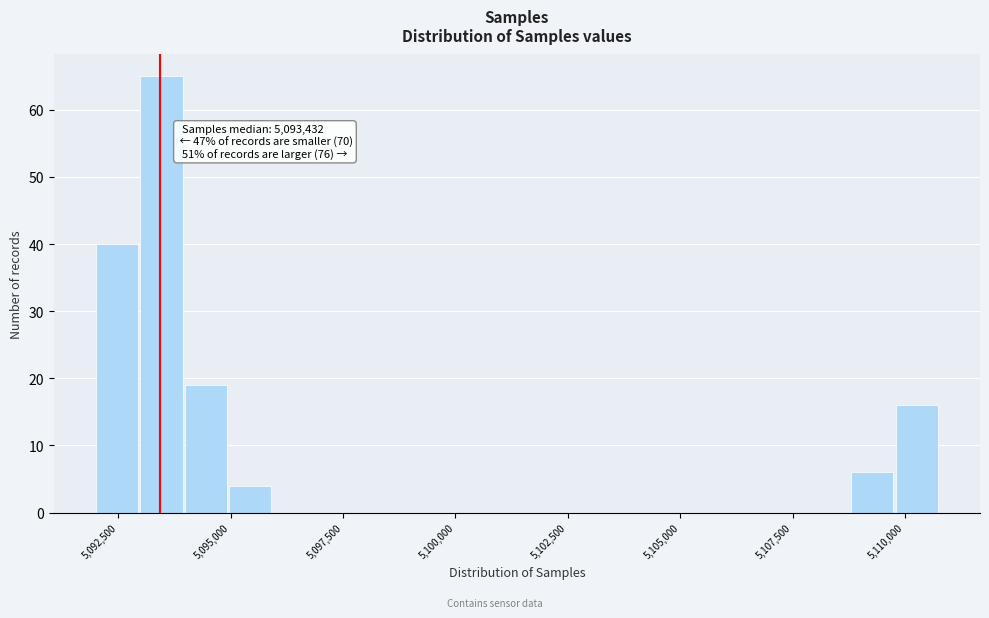

Around what value on the x-axis is the tallest bar? Give the approximate position of its centre, as read against the axis.

5093500